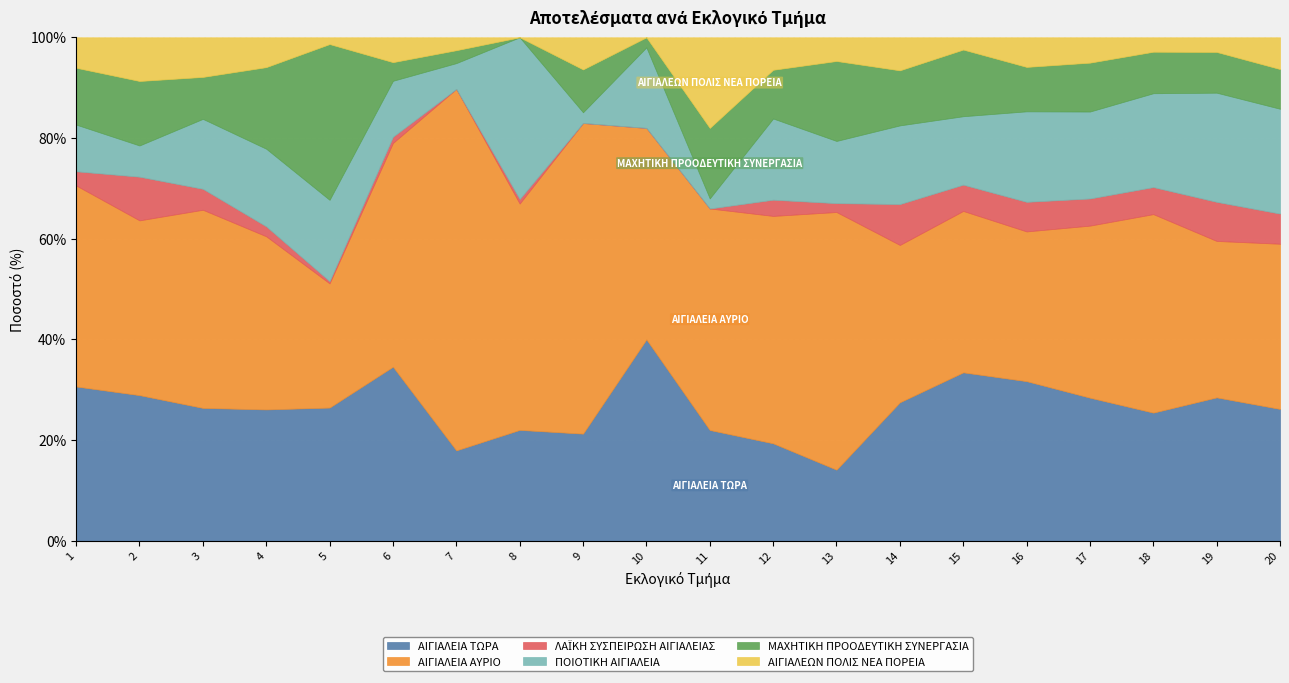

Which category has the highest value in the ΑΙΓΙΑΛΕΙΑ ΤΩΡΑ series?

10